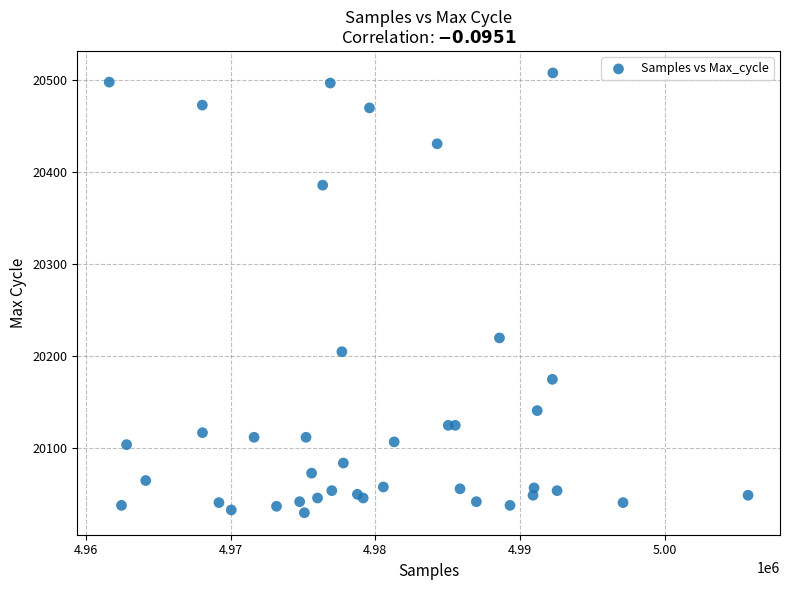

What Y value in the scatter plot is closest to 20269?

20220